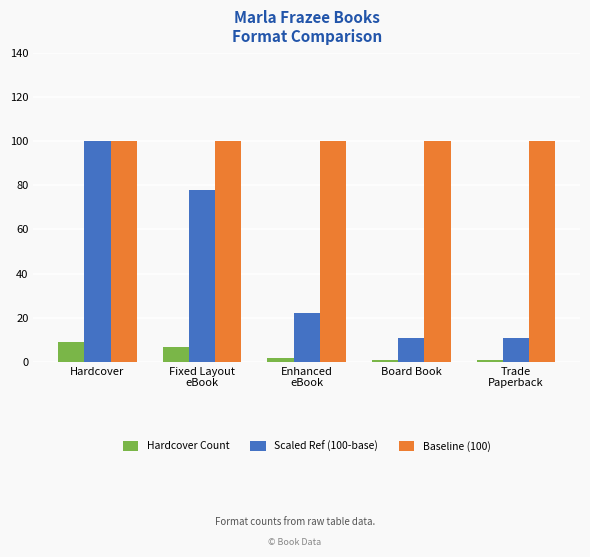

How many bars are there in each group?

3